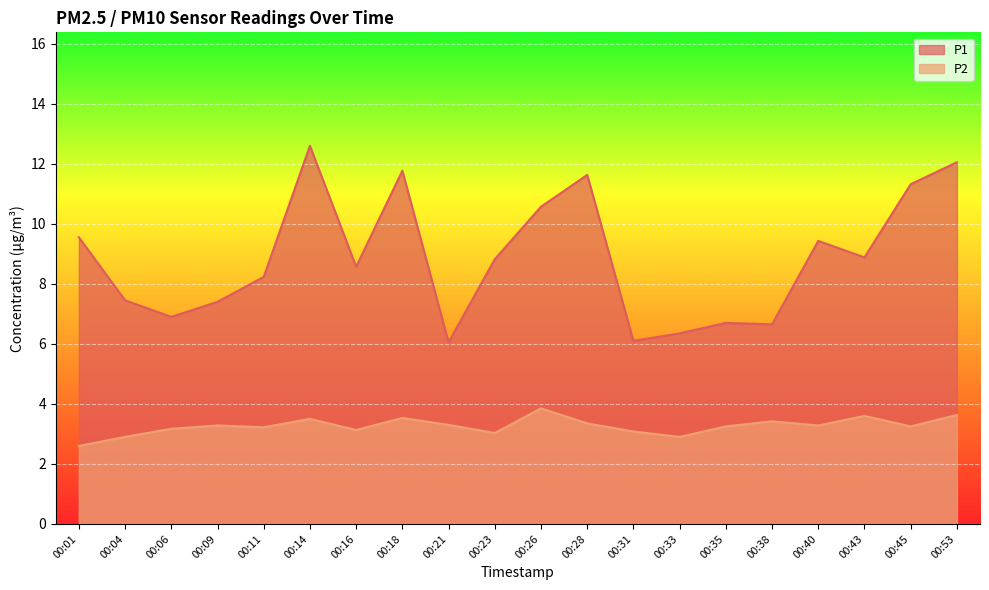

At which category does P2 reach its first local valley?

00:11